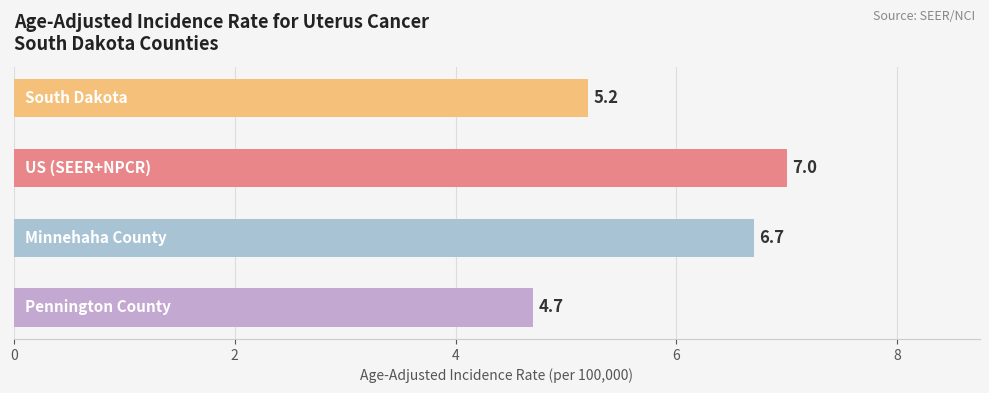

What is the value of the 3rd bar from the top?

6.7